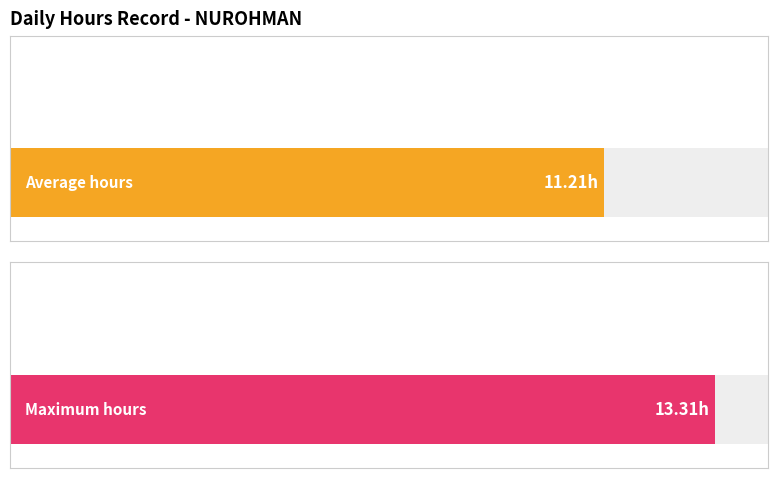

The chart shows a value of 11.2 at 20. True or false?

True